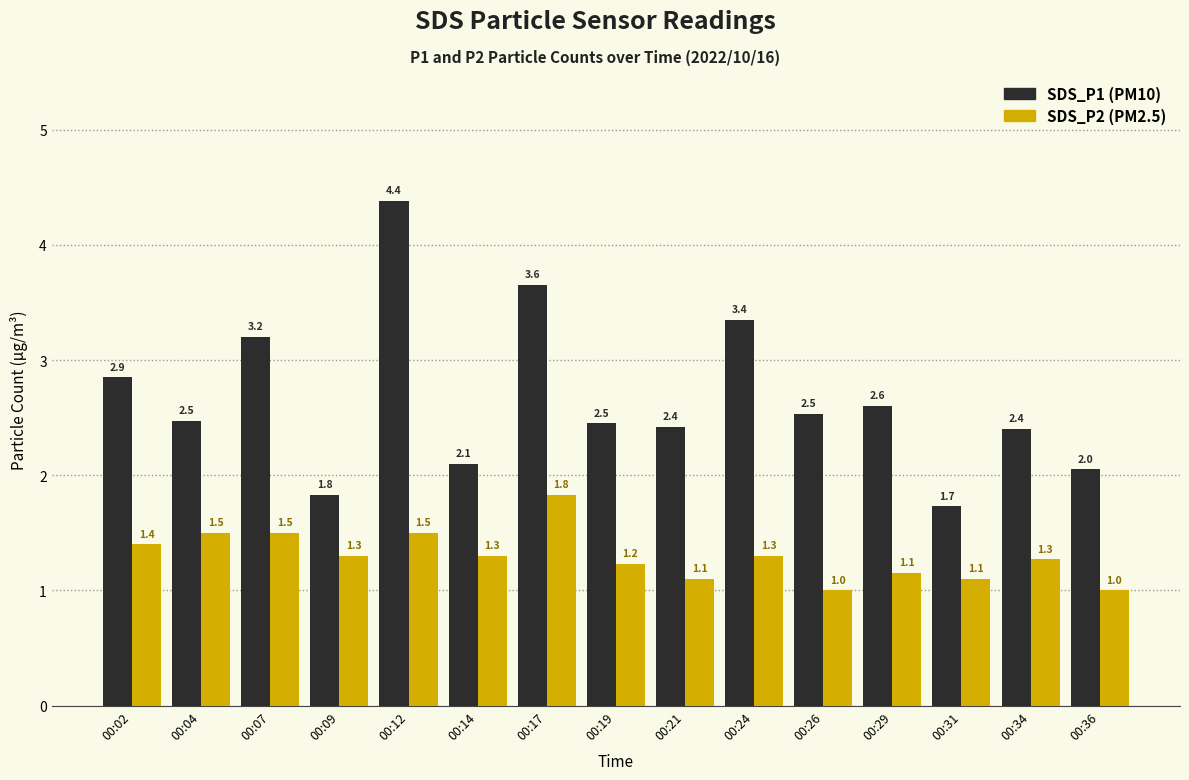

Count the number of data series in this chart.

2